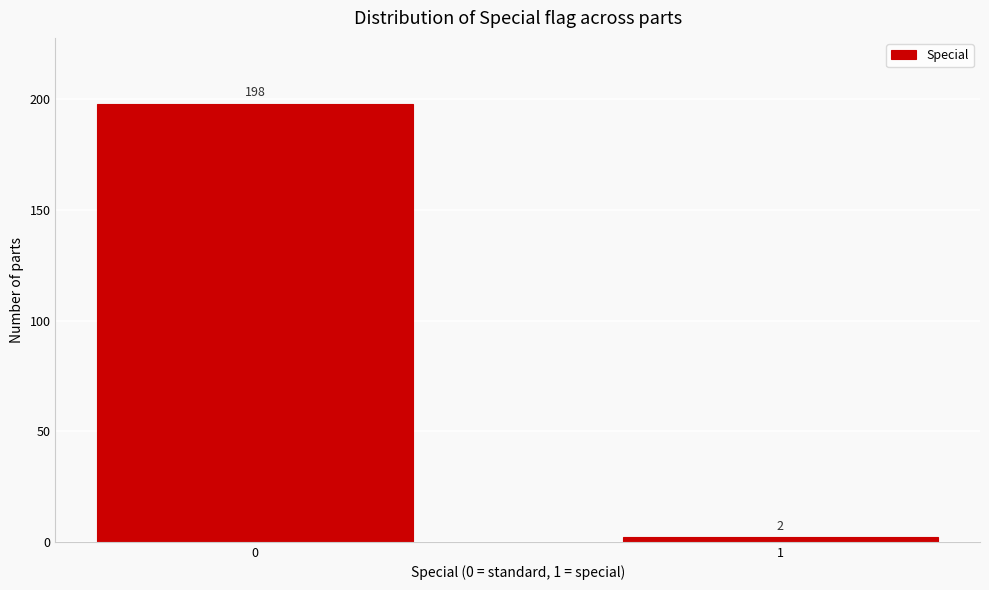

Reading right to left, transcribe all the data shown in this chart.

1=2	0=198